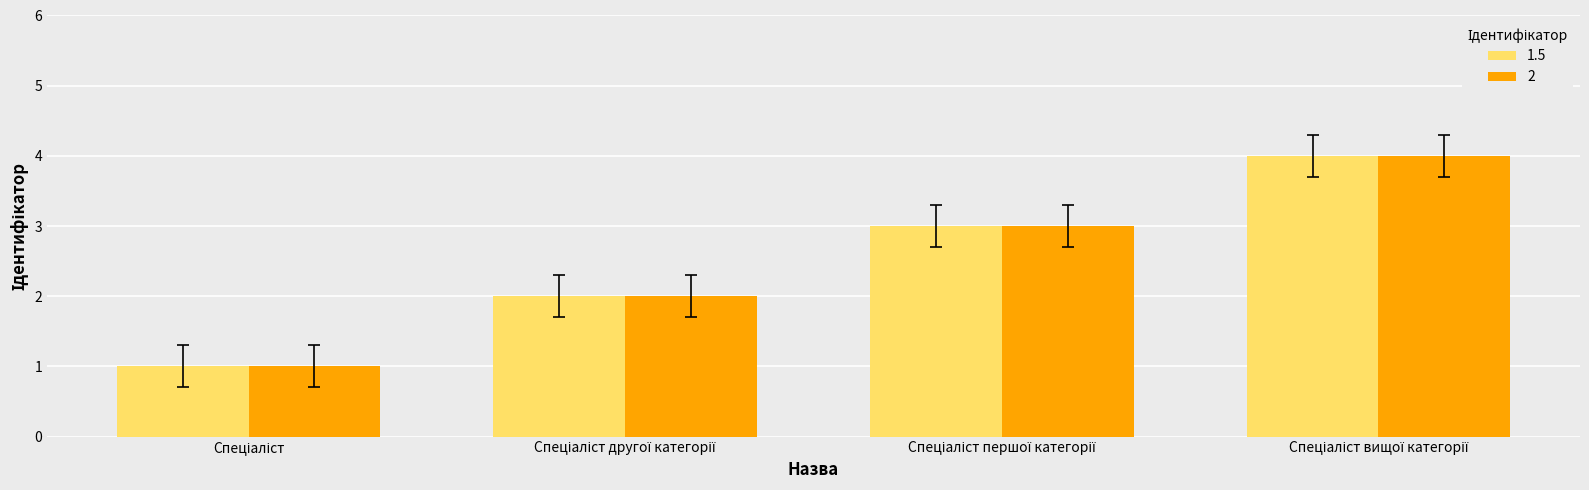

What is the maximum value shown in the chart?

4